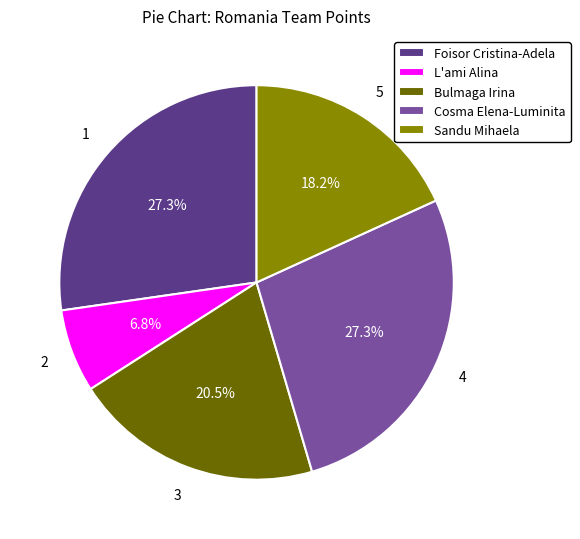

Which slice is the smallest?

L'ami Alina